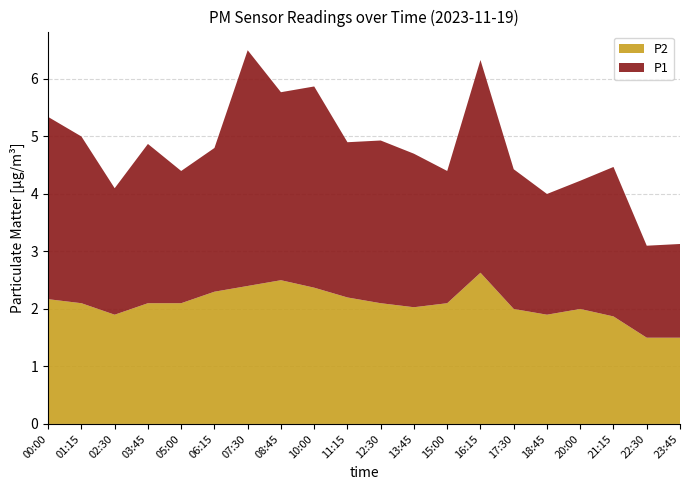

Is it true that P2 equals 1.5 at 23:45?

True